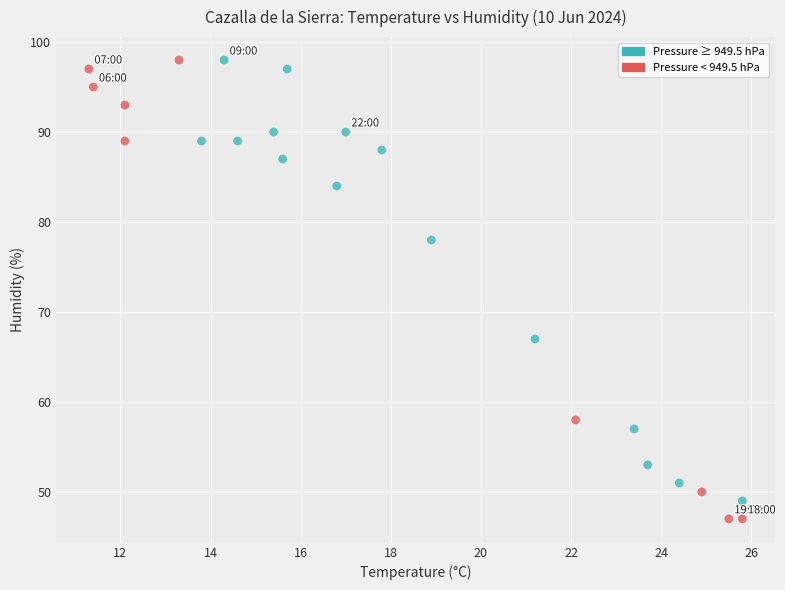

What is the range of Y values (max minus min)?

51